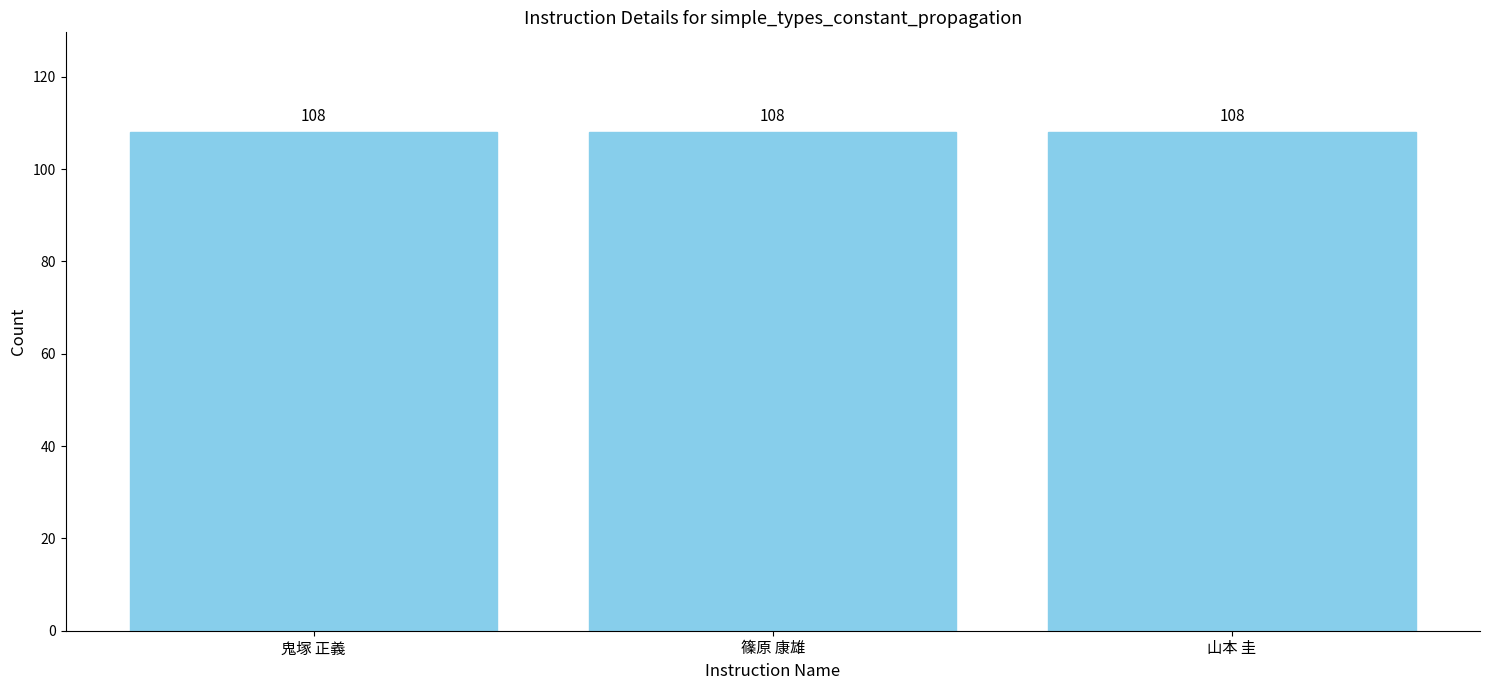

At which category is the sum across all series the highest?

鬼塚 正義